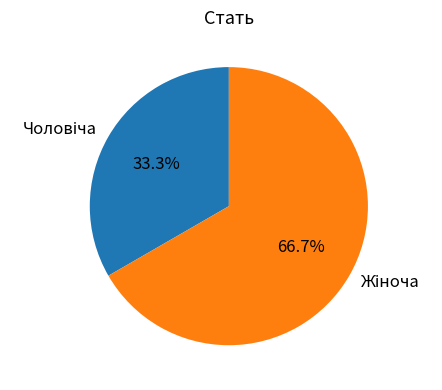

Count the number of slices in the pie.

2